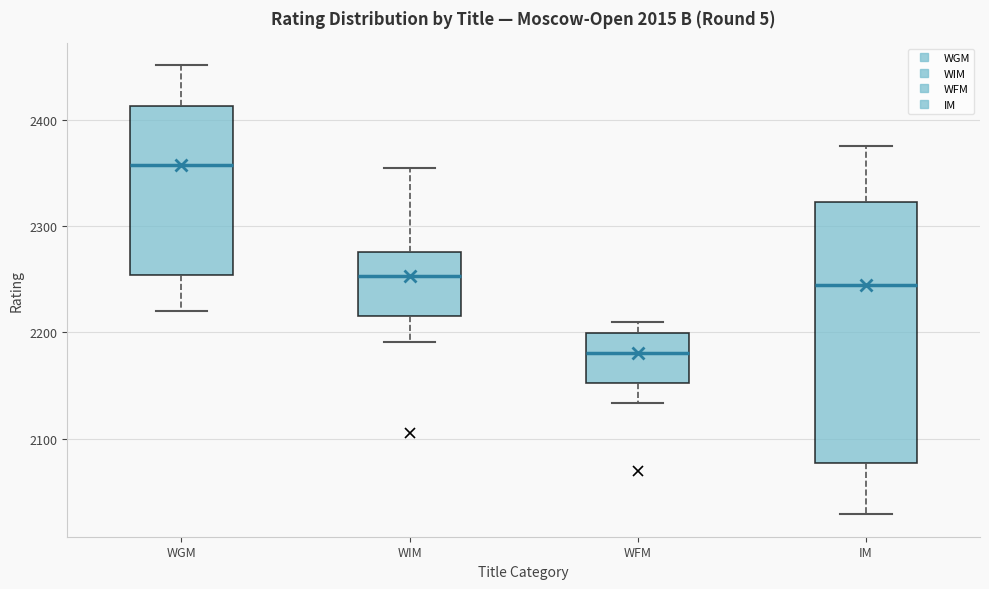

Which box has the lowest median line?

WFM